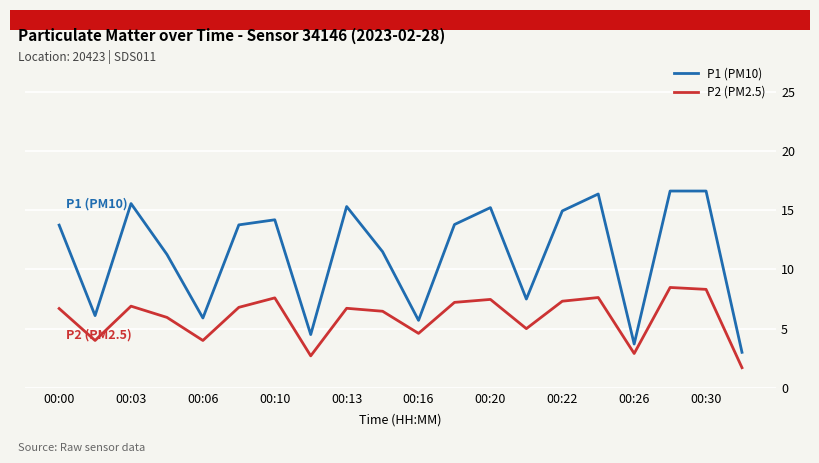

True or false: P1 (PM10) and P2 (PM2.5) intersect in this chart.

False